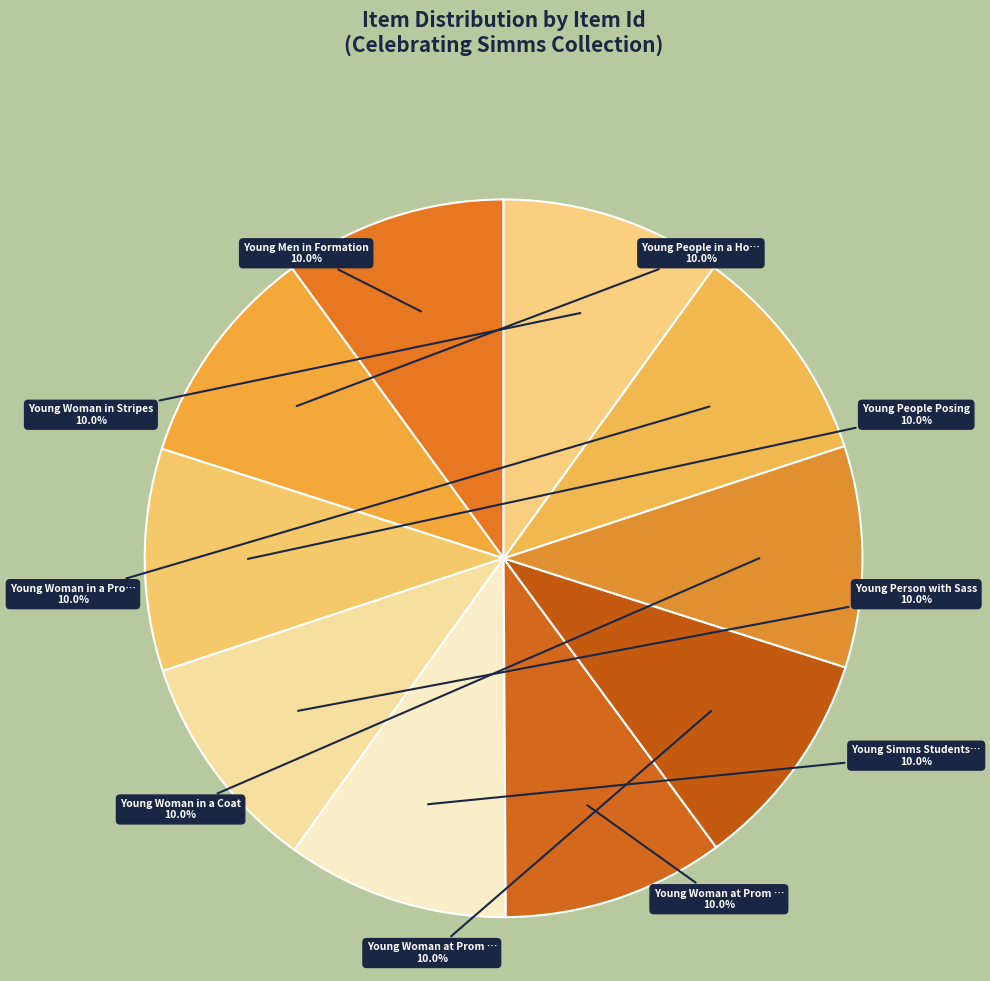

Count the number of slices in the pie.

10